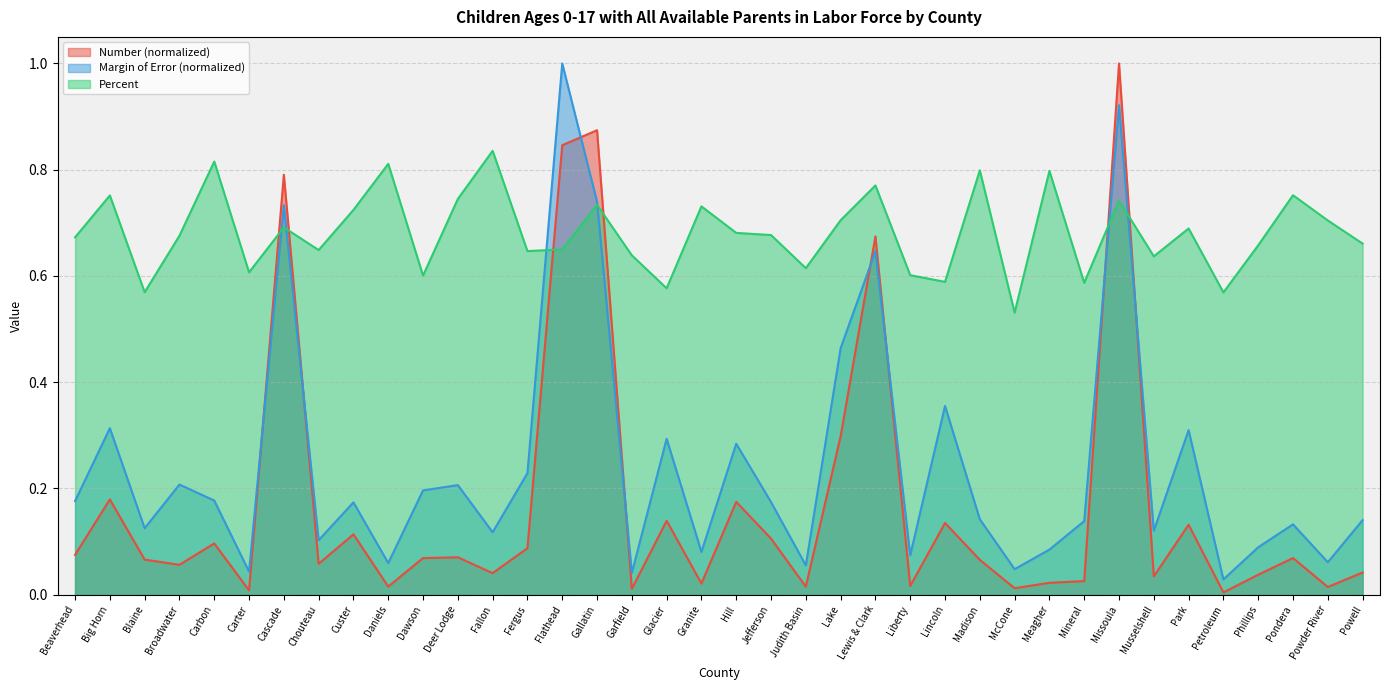

Is the value of Percent at Missoula greater than the value of Number at Gallatin?

No